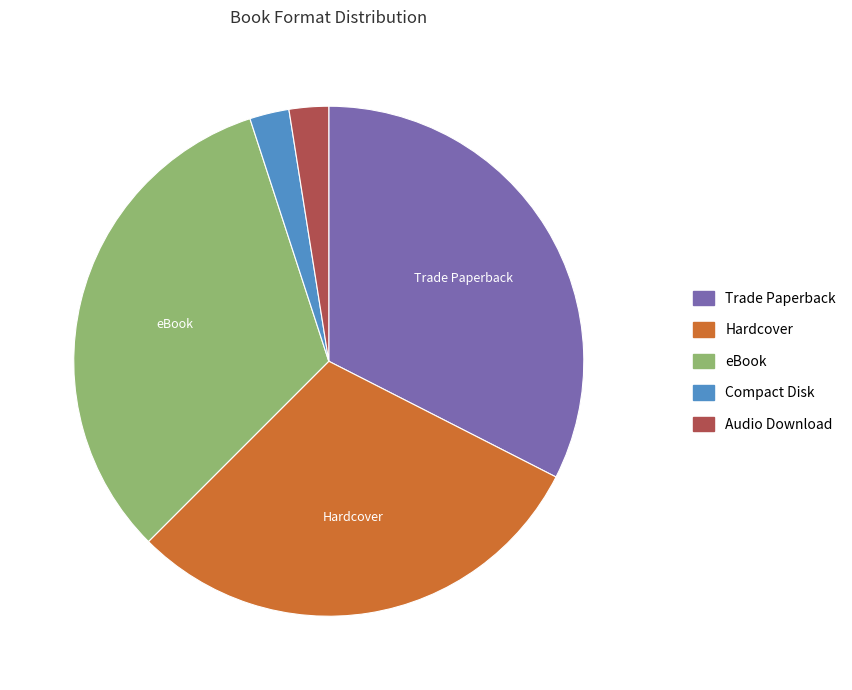

True or false: Trade Paperback accounts for 40% of the total.

False